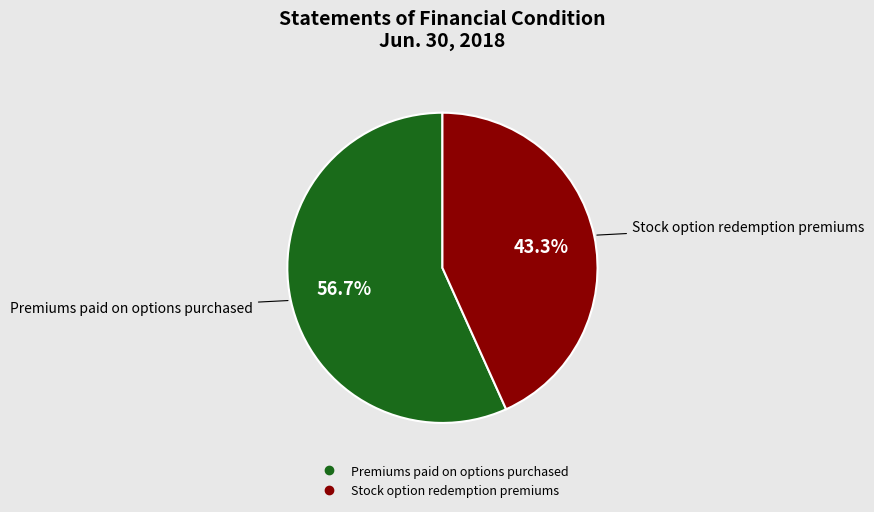

Is there any slice that represents more than half of the pie?

Yes